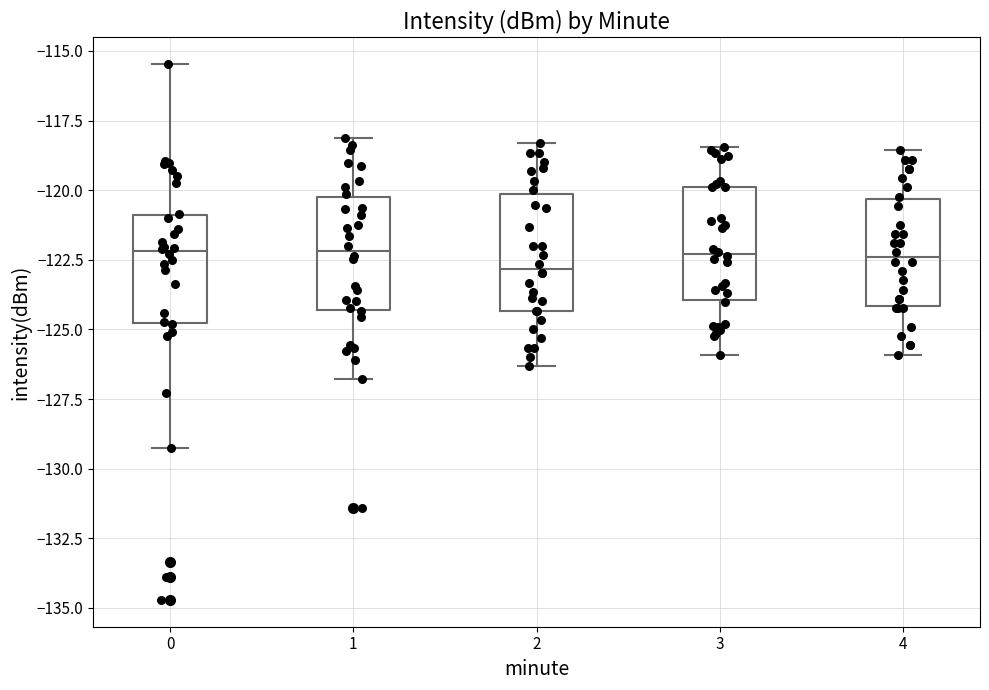

Reading left to right, read every box against the y-axis: the position of its median line, the range the box covers, and the ends of its whiskers. The values are not printed on the chart, so give them approximately, as read against the axis.

0: median -122.0, box -125.0 to -121.0, whiskers -129.5 to -115.5
1: median -122.0, box -124.5 to -120.5, whiskers -127.0 to -118.0
2: median -123.0, box -124.5 to -120.0, whiskers -126.5 to -118.5
3: median -122.5, box -124.0 to -120.0, whiskers -126.0 to -118.5
4: median -122.5, box -124.0 to -120.5, whiskers -126.0 to -118.5